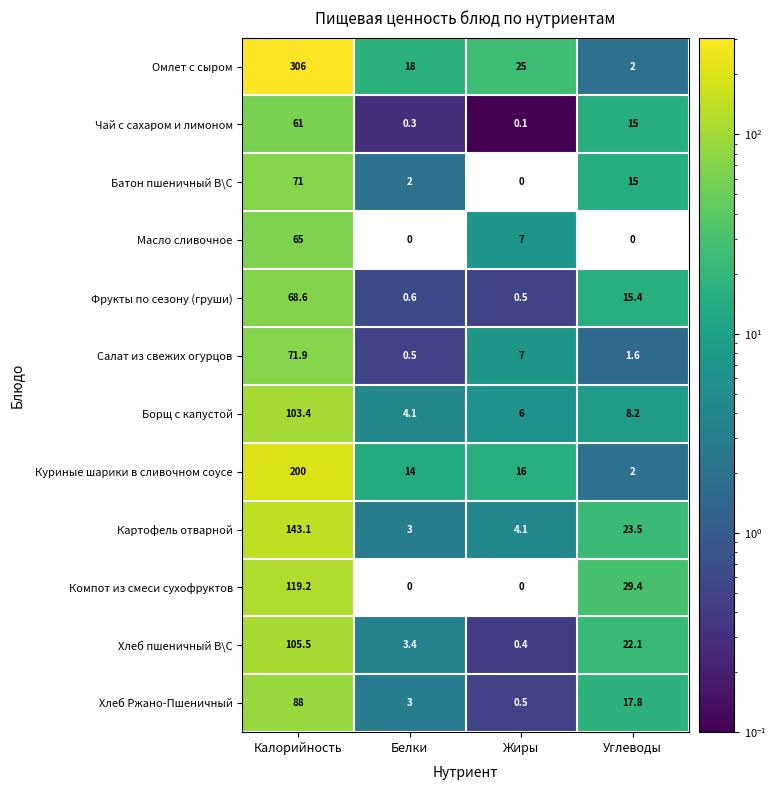

What is the sum of all Батон пшеничный В\С values?

88.0